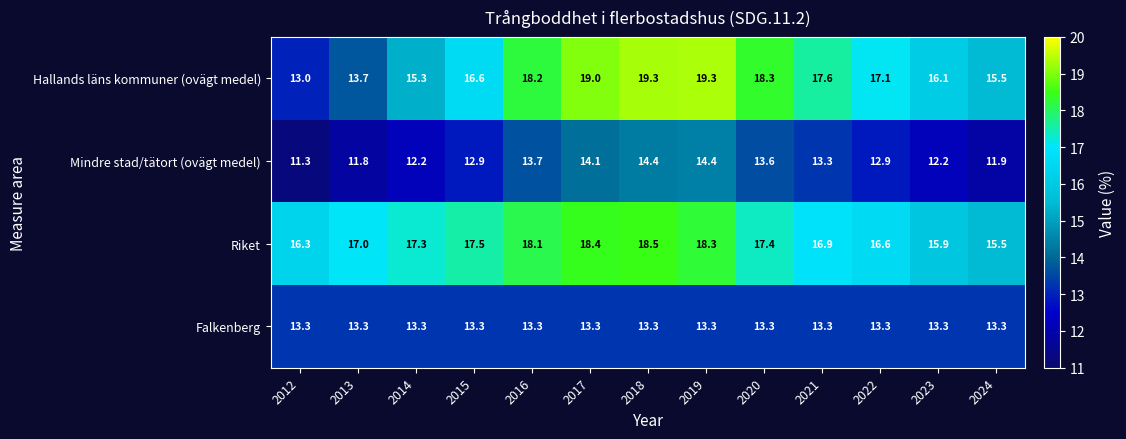

What is the spread (max minus min) of values at 2023?

3.9